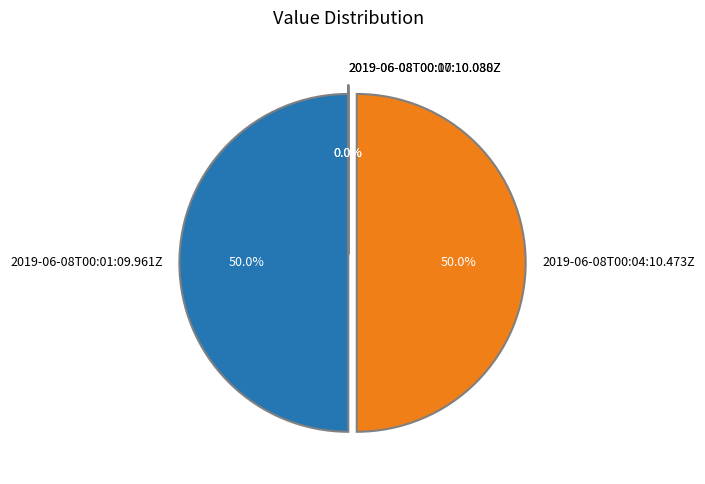

What percentage is NOT represented by 2019-06-08T00:01:09.961Z?

50.0%